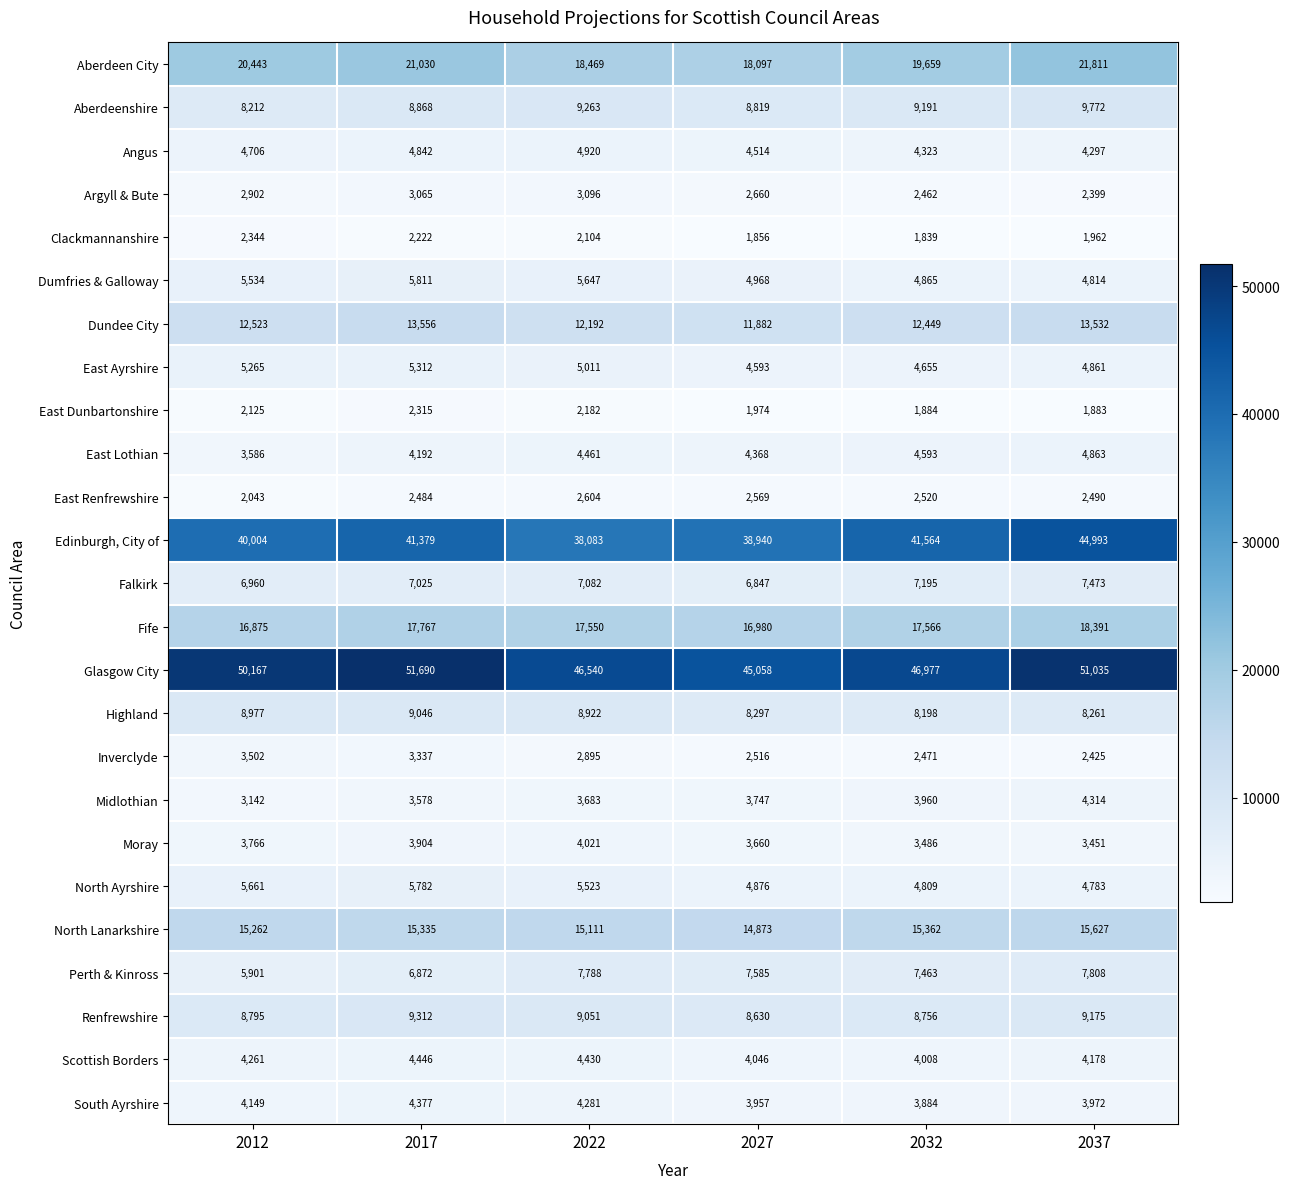

Which series has the largest total across all categories?

Glasgow City